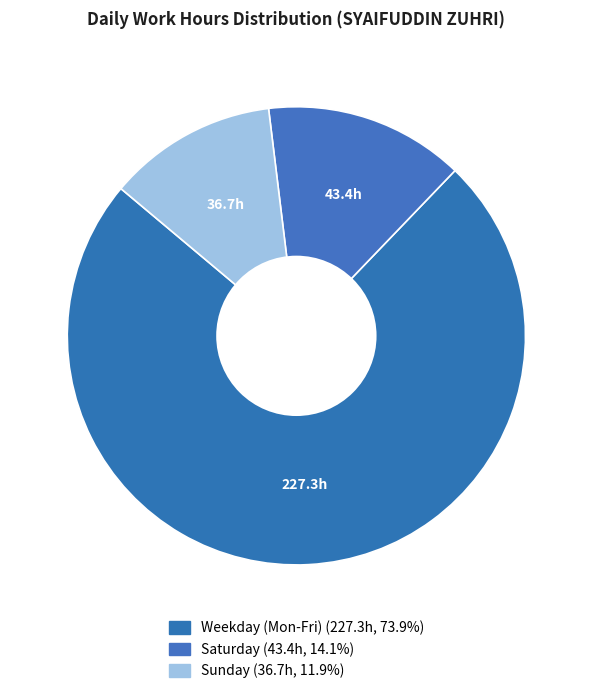

How many segments does this pie chart have?

3